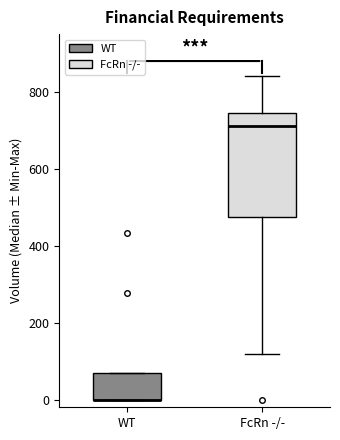

Which box is the tallest, from its lower edge to its upper edge?

FcRn -/-